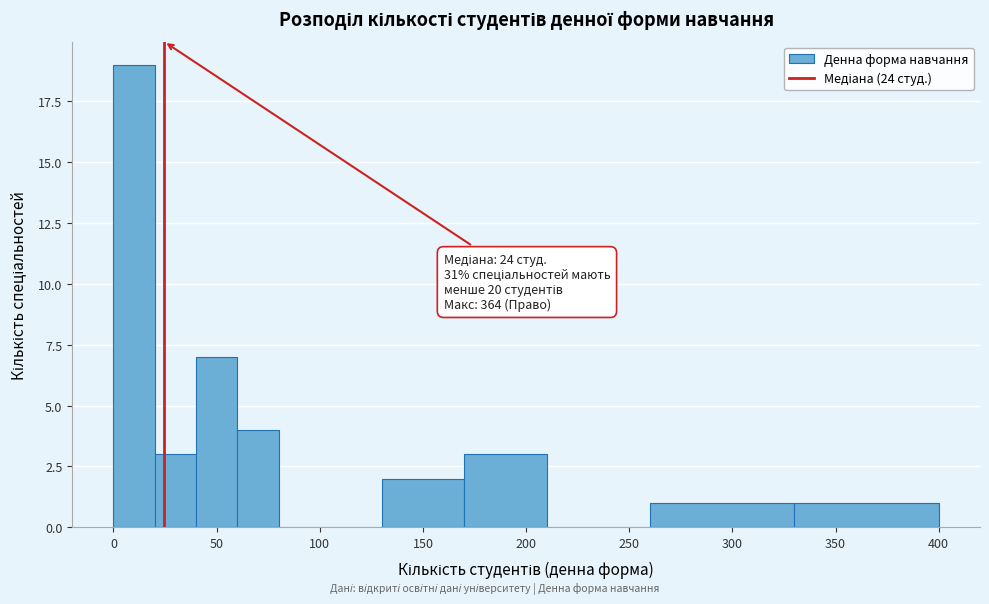

Which range on the x-axis has the tallest bar?

0 to 20